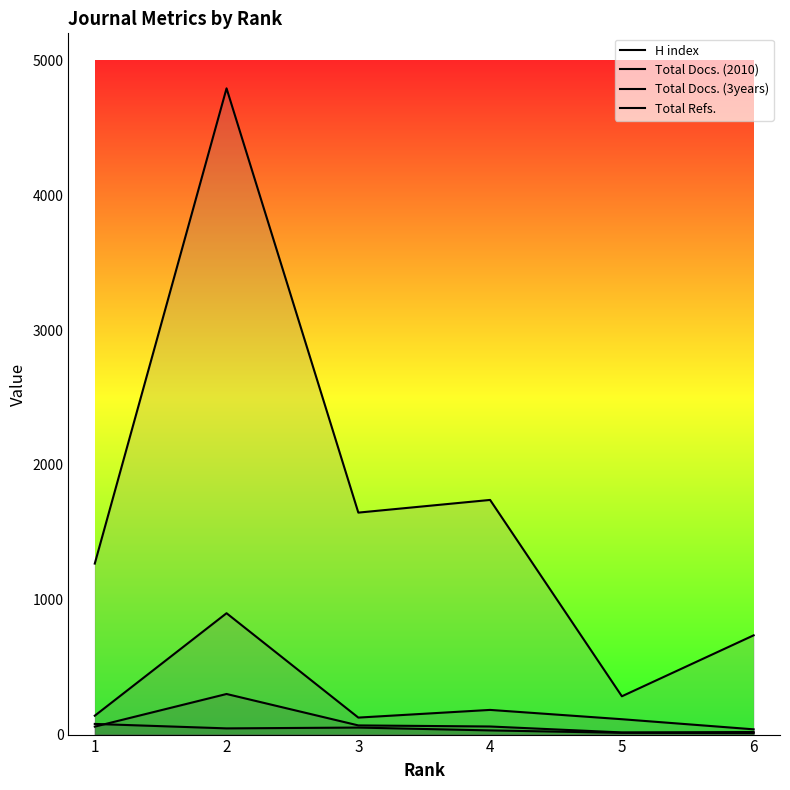

At which label does Total Docs. (3years) first exceed 140?

2